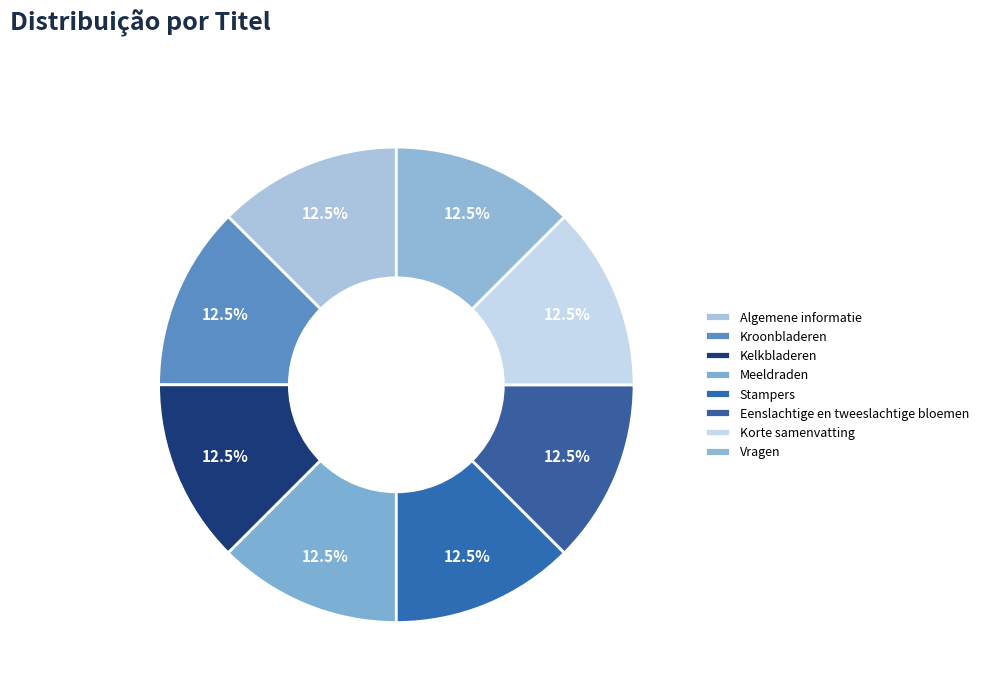

How many slices are in this pie chart?

8